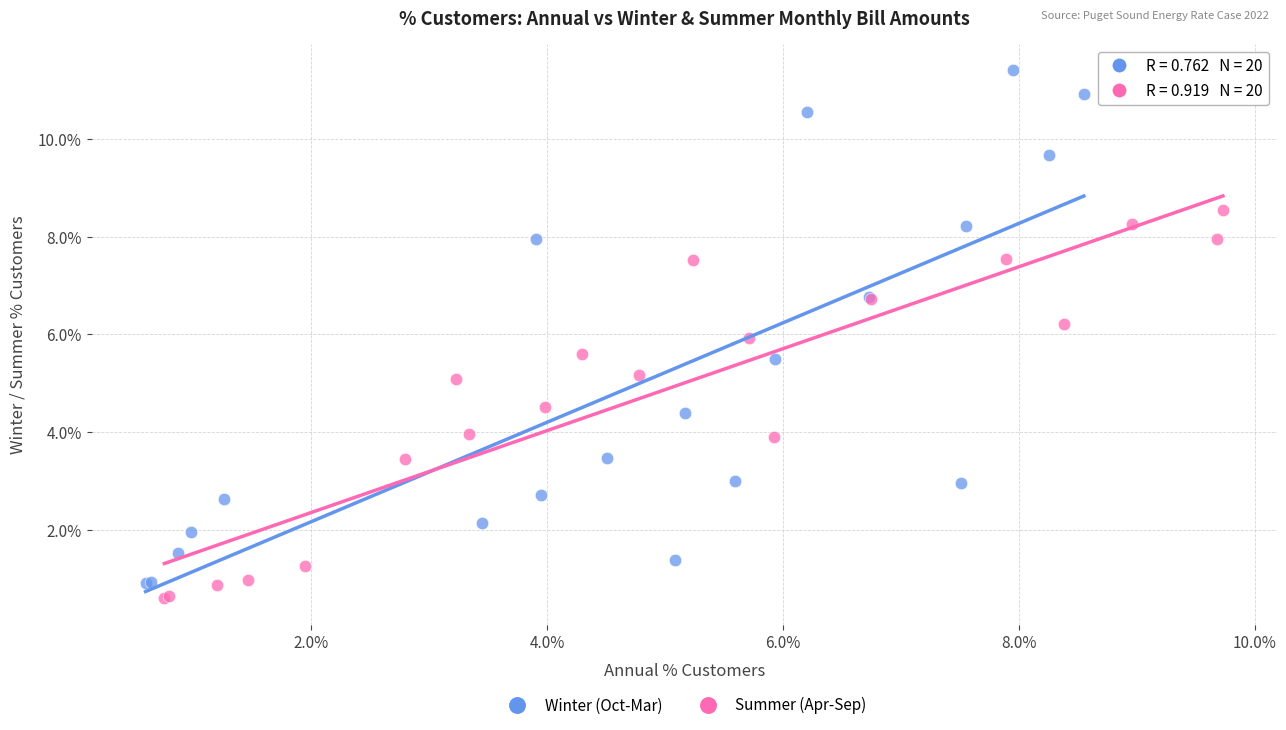

Which series reaches the maximum Y coordinate?

Winter (Oct-Mar)